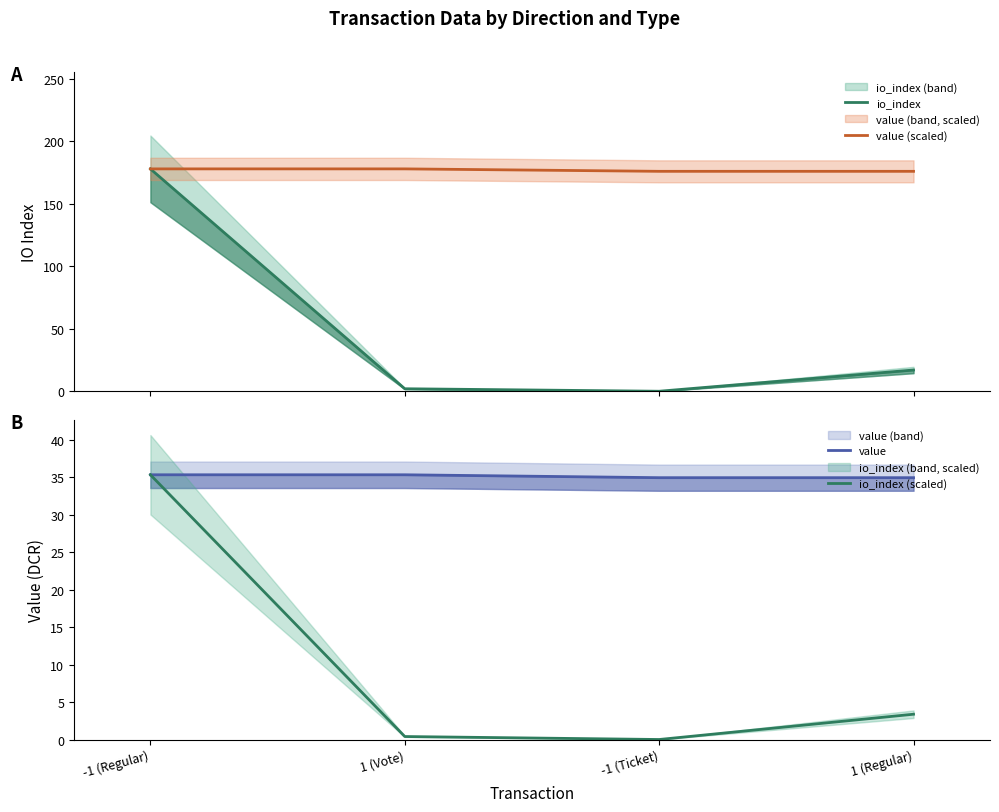

Between -1 (Regular) and 1 (Regular), which series saw the biggest shift?

io_index